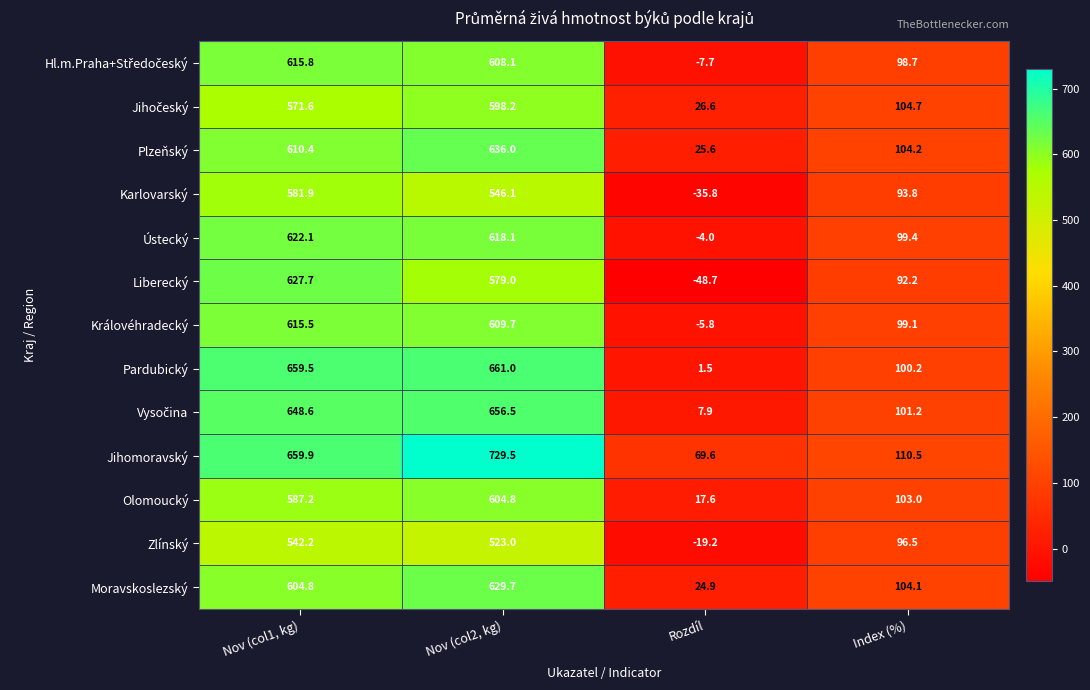

Is it true that Olomoucký equals 26.1 at Index (%)?

False